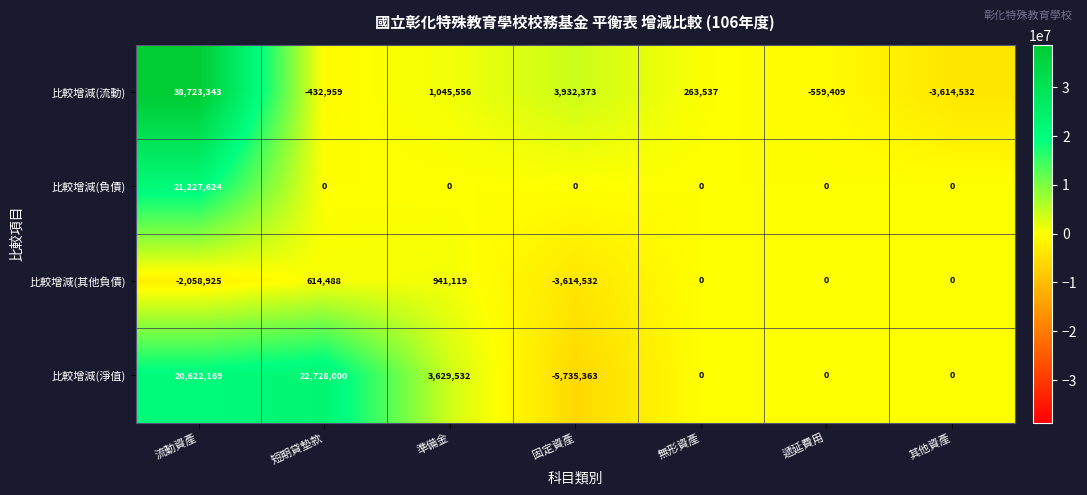

What is the difference between the 比較增減(流動) values at 短期貸墊款 and 無形資產?

696496